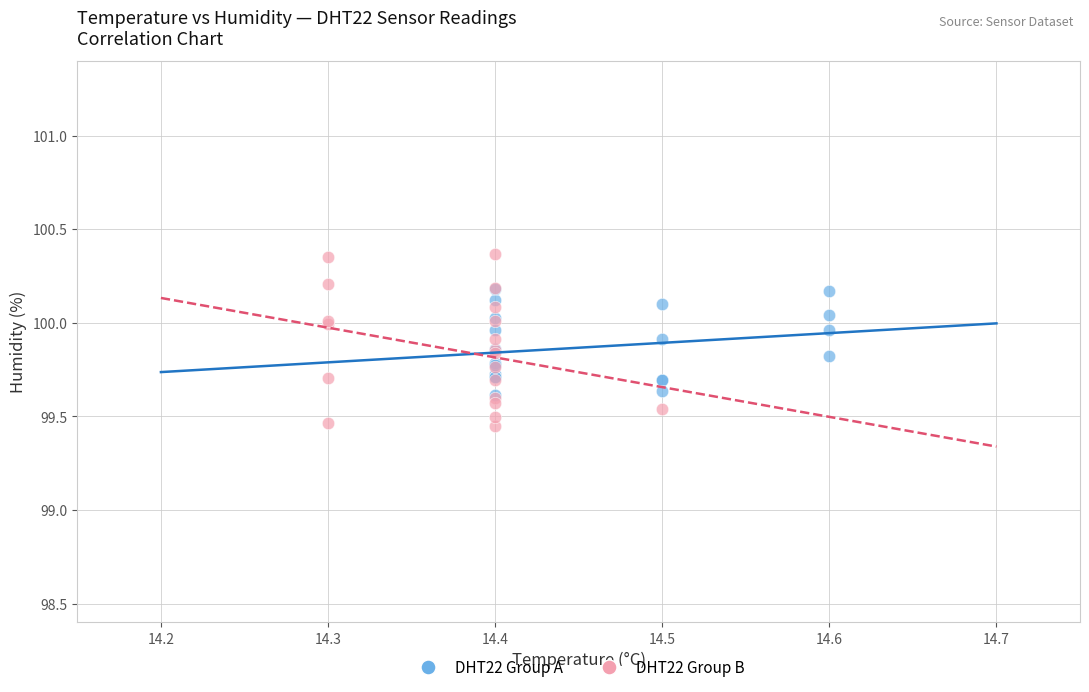

Which series contains the highest Y value?

DHT22 Group B